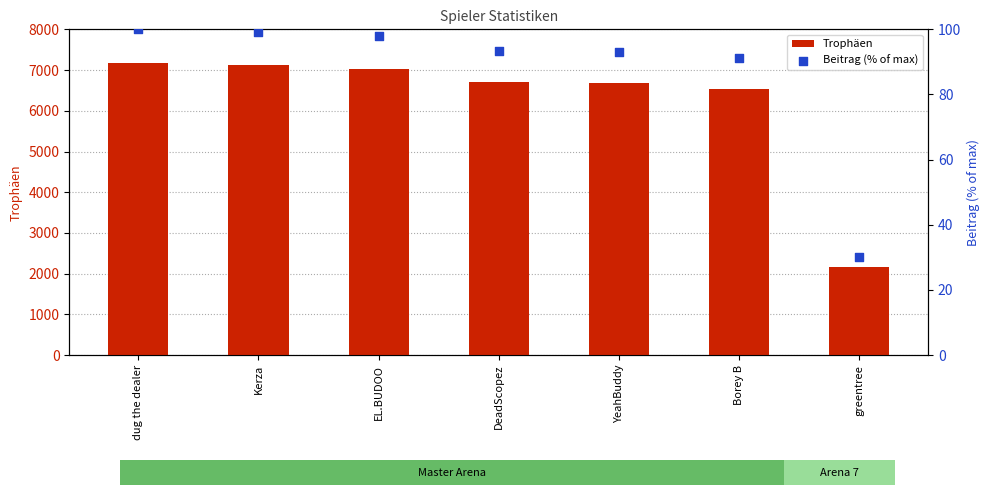

Is the value of Beitrag (% of max) at YeahBuddy greater than the value of Trophäen at Kerza?

No